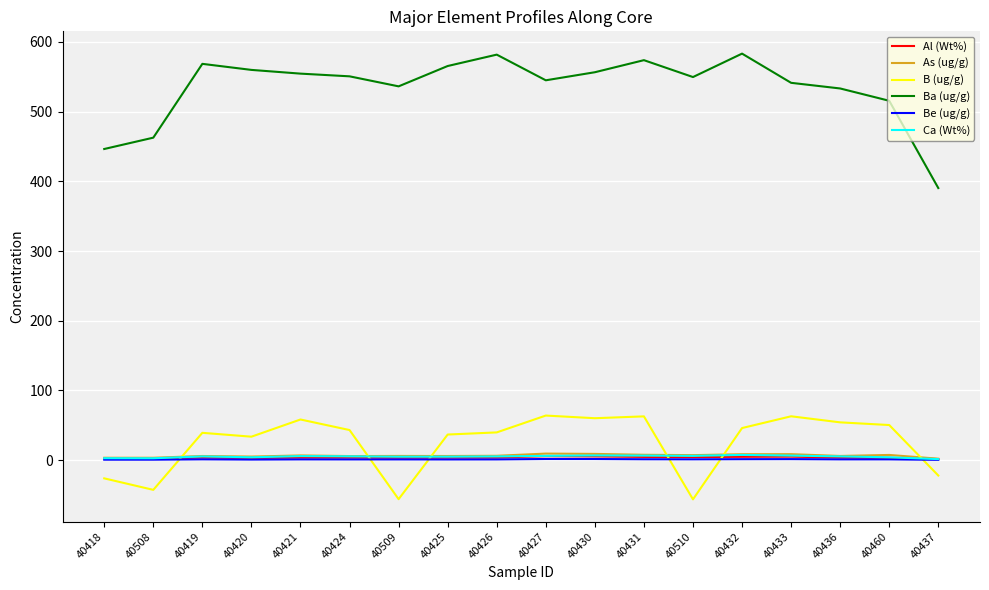

The value of Ba (ug/g) at 40508 is 462.7. True or false?

True